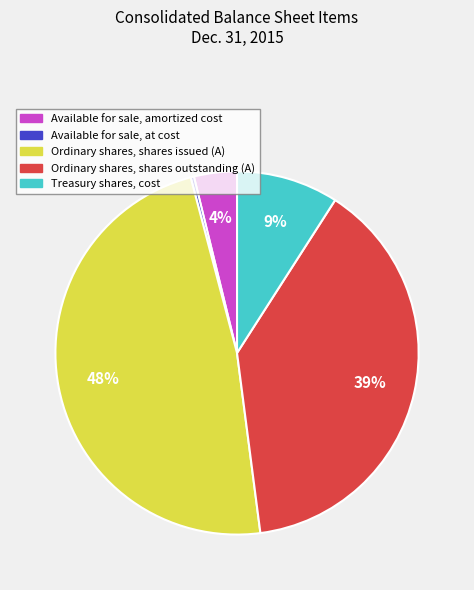

Count the number of slices in the pie.

5